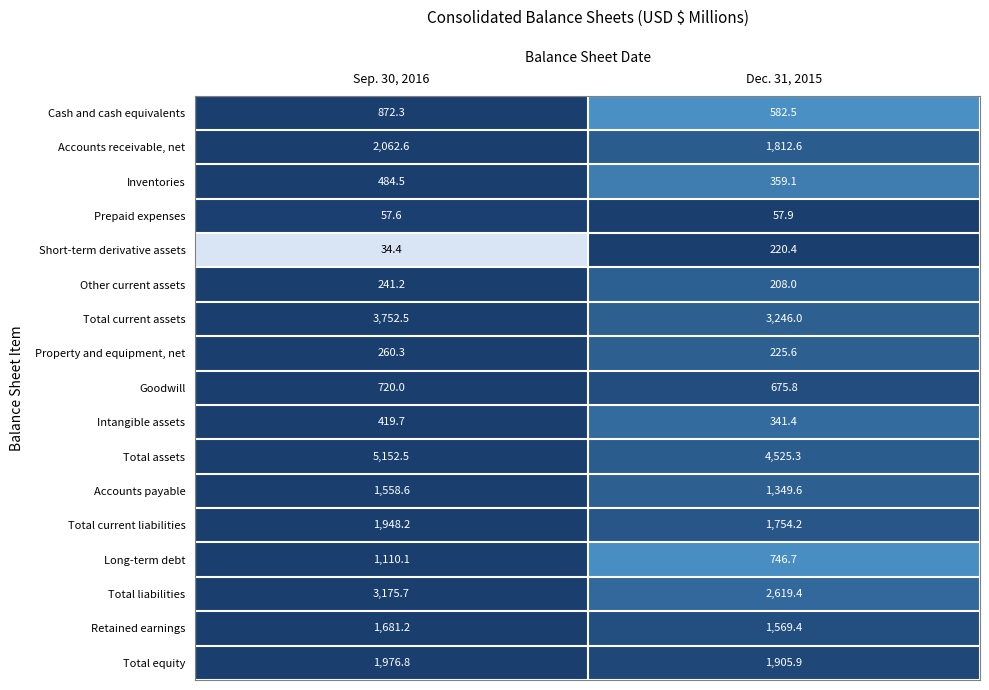

Which series has the widest spread of values?

Total assets